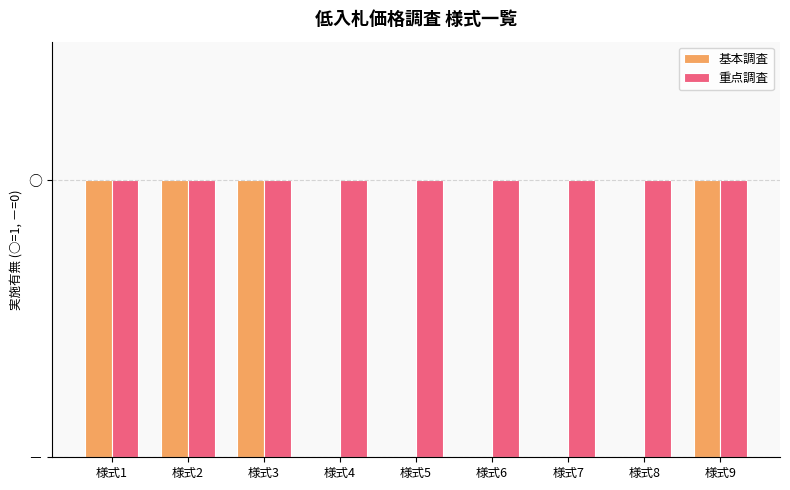

What are all the series names shown in the legend?

基本調査, 重点調査